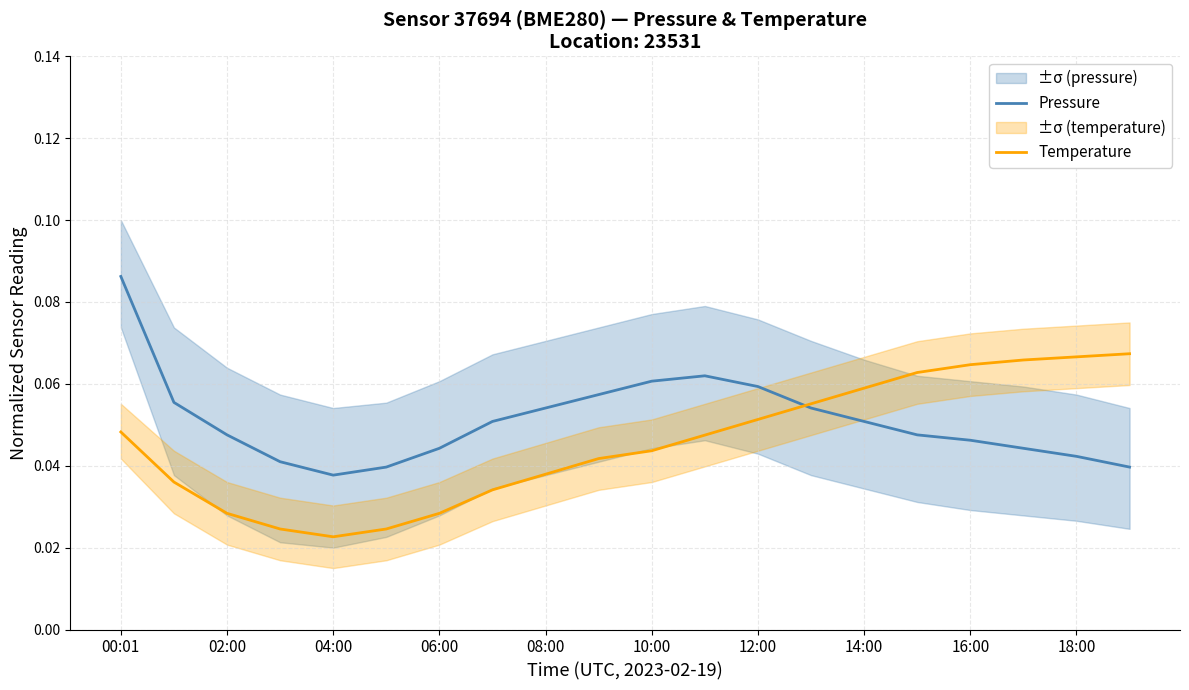

The Pressure series shows 0.1 at 16:00. True or false?

False